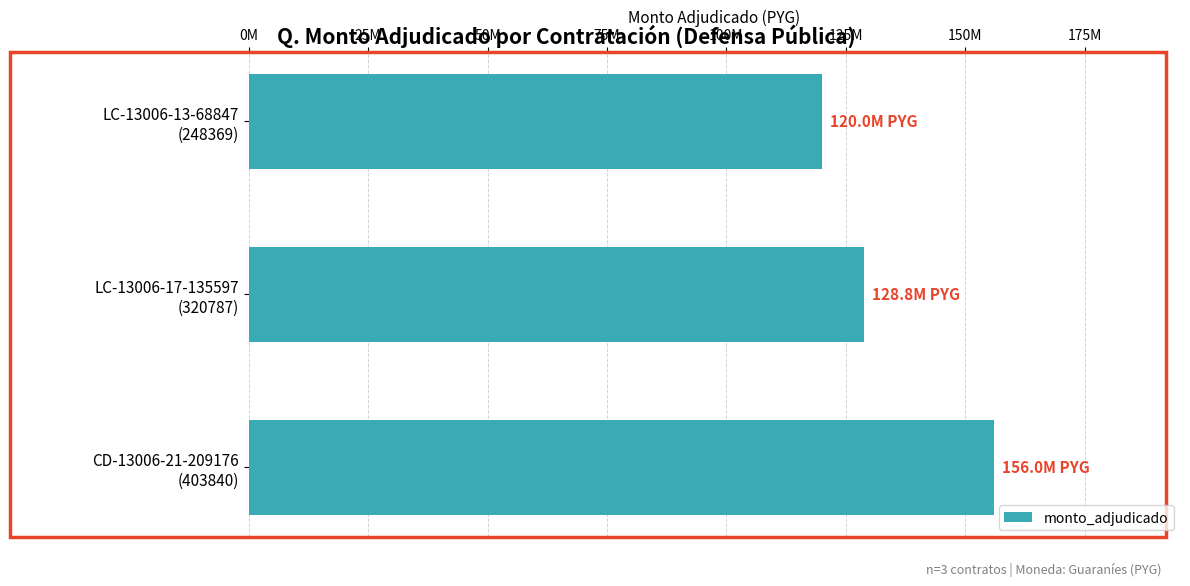

What is the difference between the maximum and minimum values?

36000000